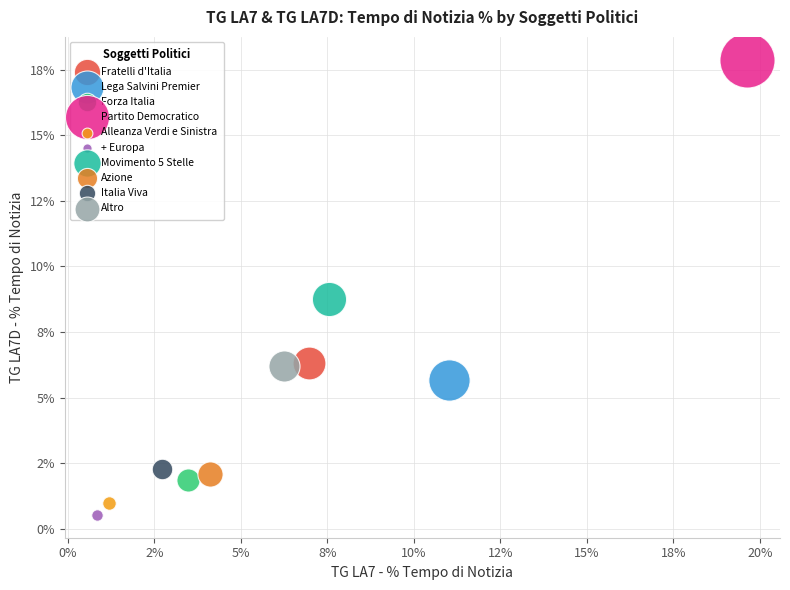

Which series contains the highest Y value?

Partito Democratico